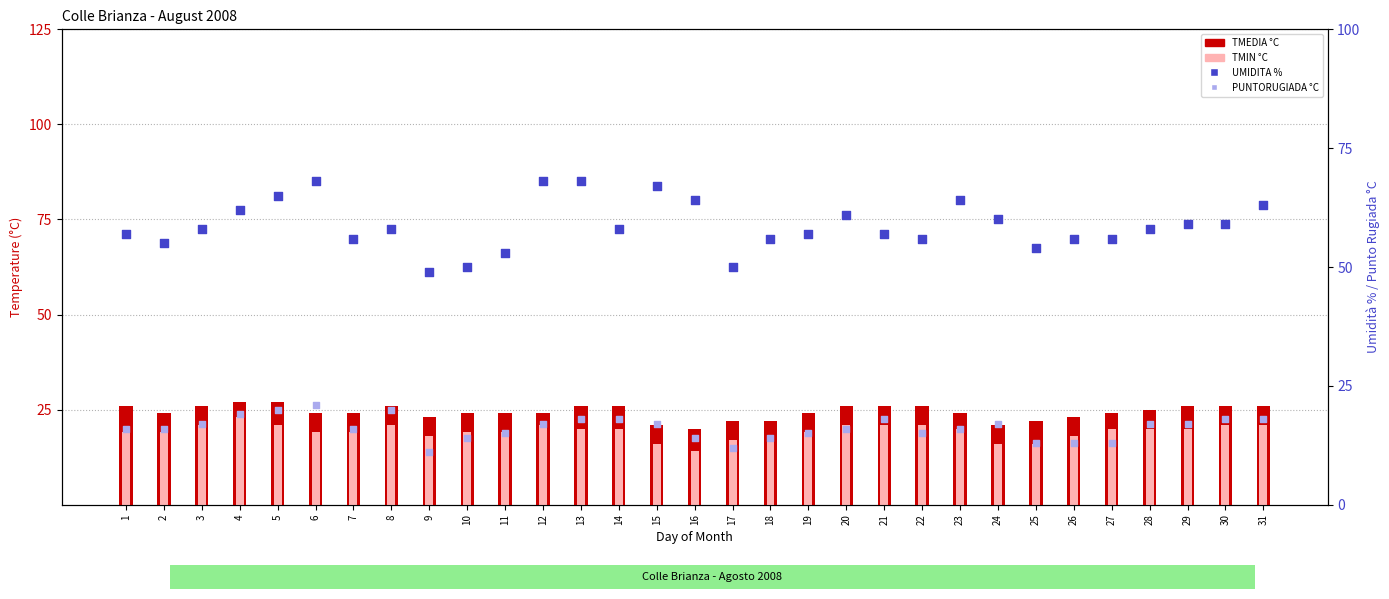

What are all the series names shown in the legend?

TMEDIA °C, TMIN °C, UMIDITA %, PUNTORUGIADA °C